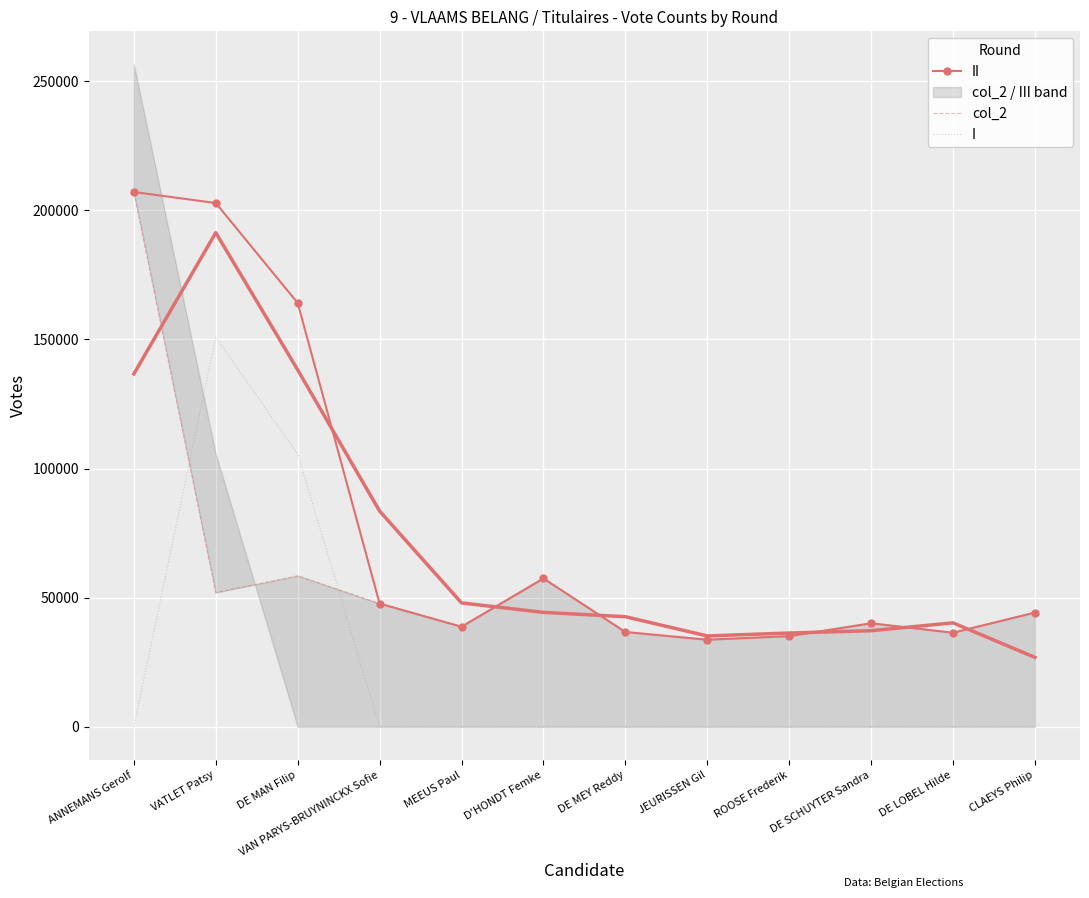

At how many categories does at least one series exceed 96502?

3